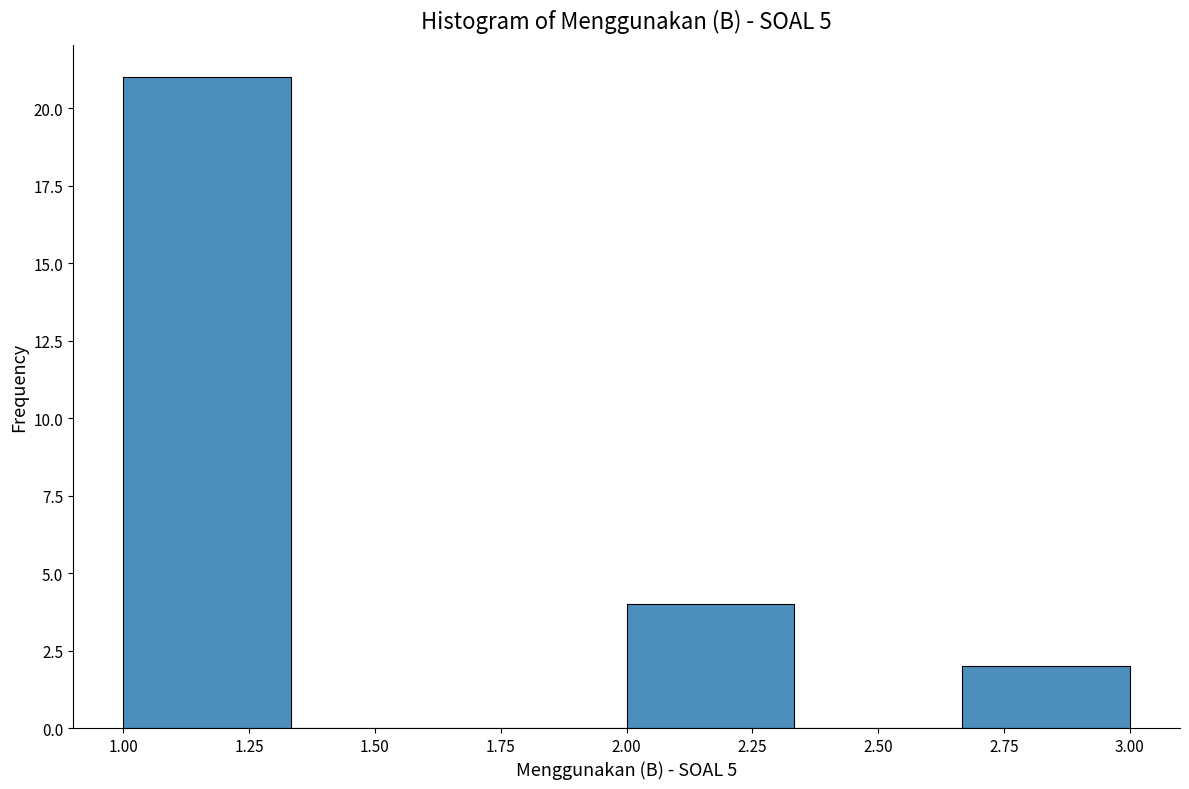

What is the height of the bar covering 2.65 to 3.00 on the x-axis? Neither the bar edges nor the heights are printed on the chart, so give them approximately, as read against the axes.

2